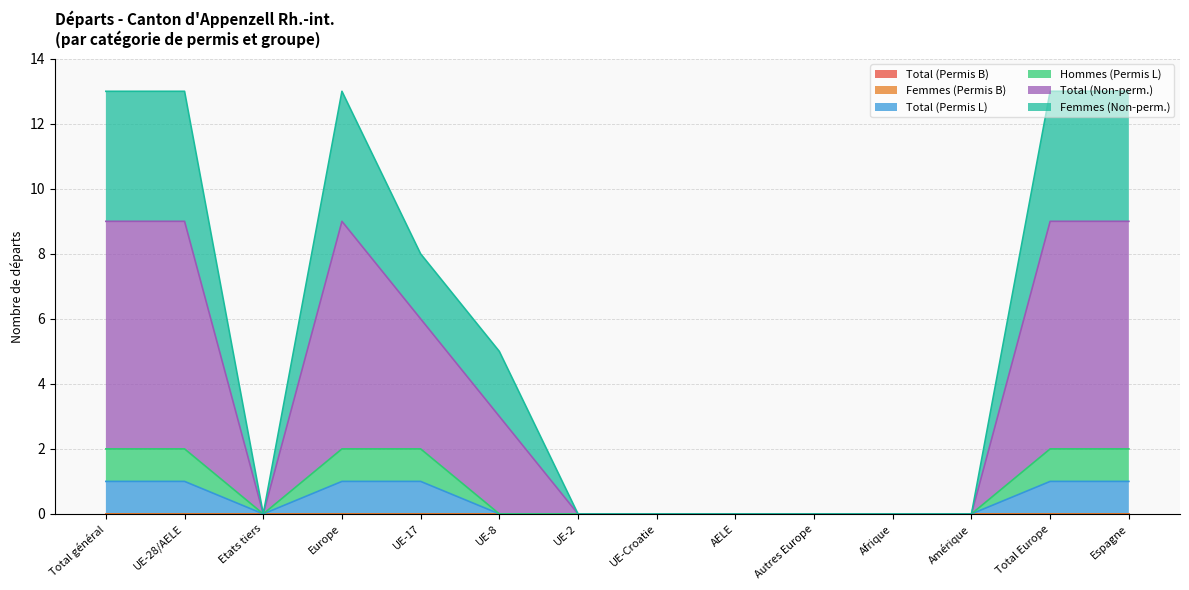

Does the chart have visible grid lines?

Yes